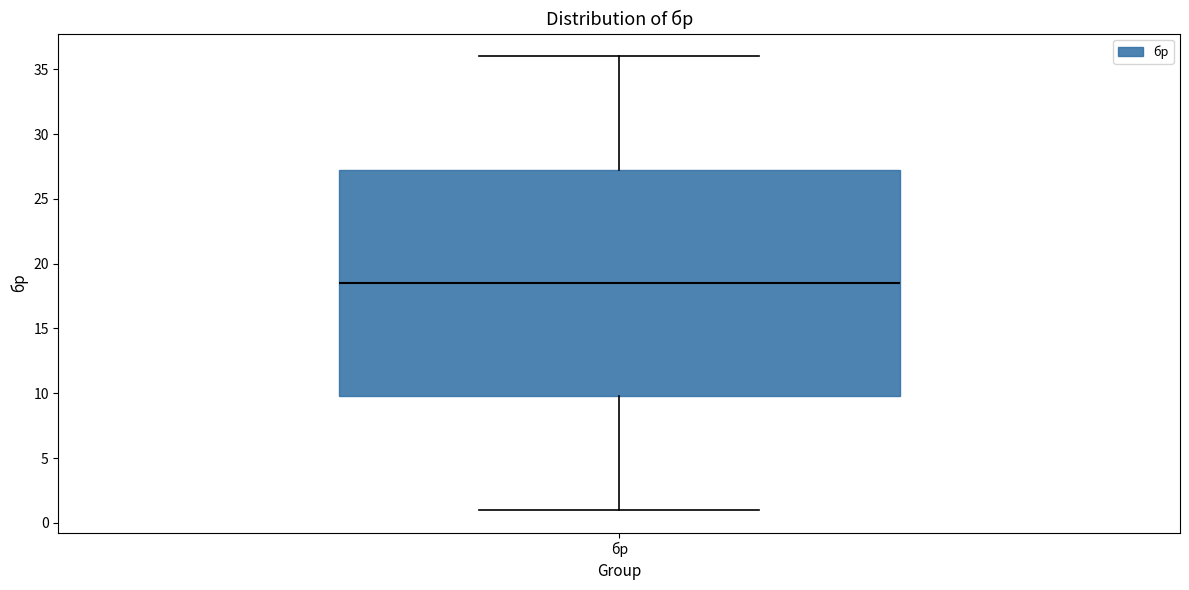

Transcribe this box plot: give where the median line is, the range the box spans, and where the two whiskers end, as read against the y-axis. The values are not printed on the chart, so give them approximately, as read against the axis.

median 18.5, box 10.0 to 27.5, whiskers 1.0 to 36.0